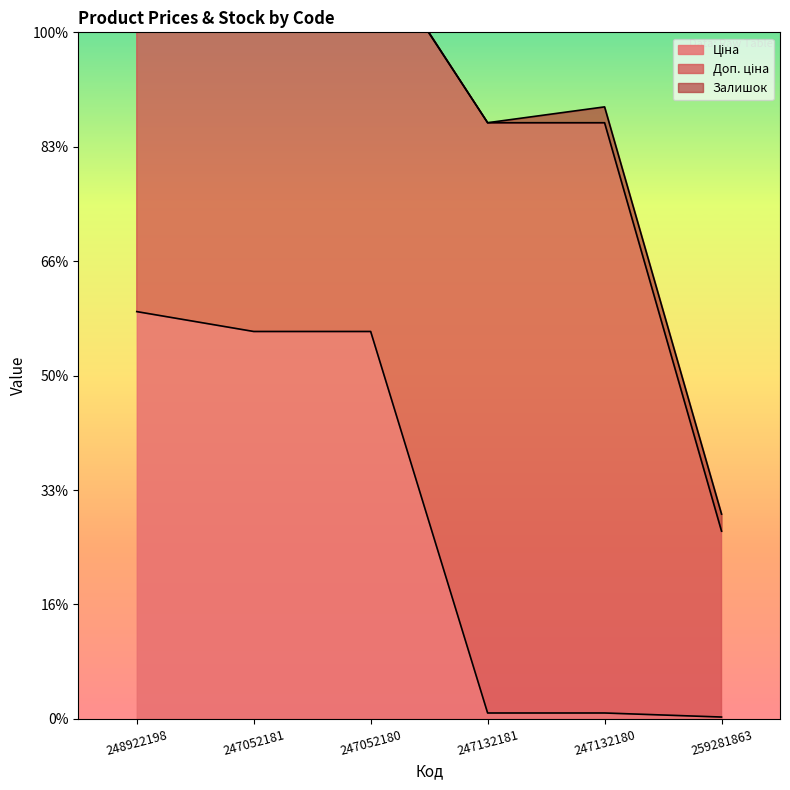

Where does the Залишок series first go above 21?

247132180